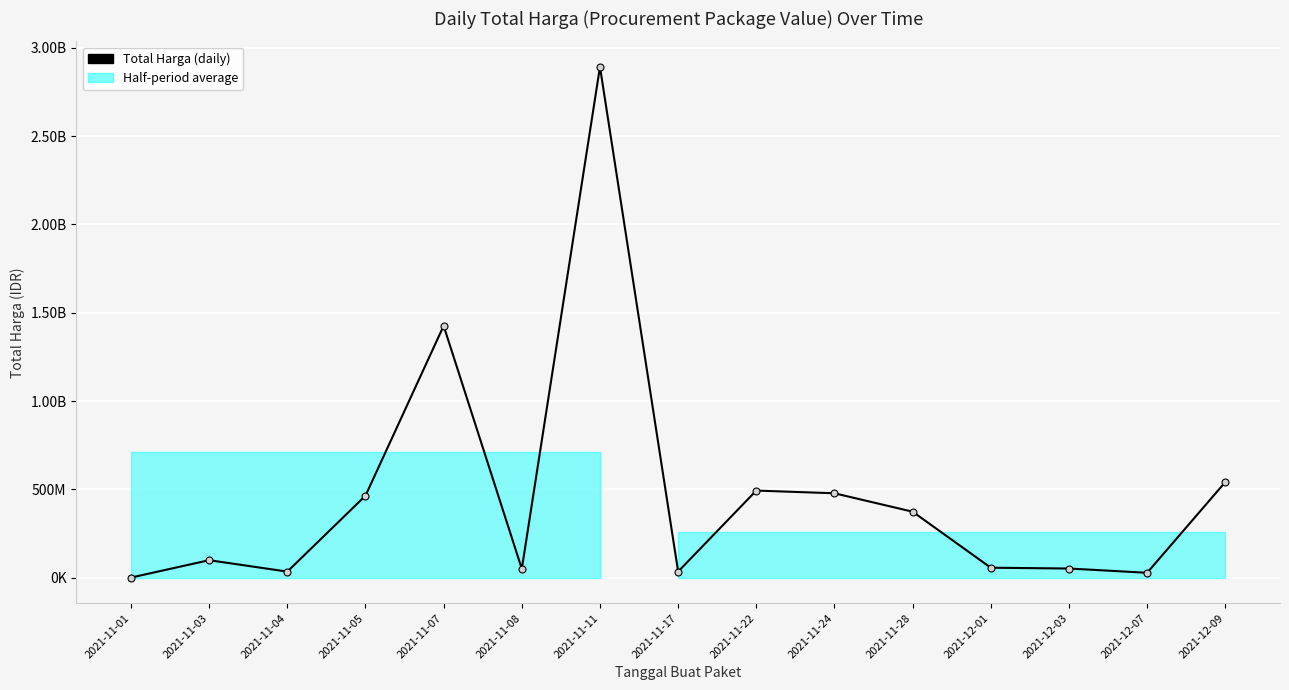

Count the number of values greater than 98772570.

7